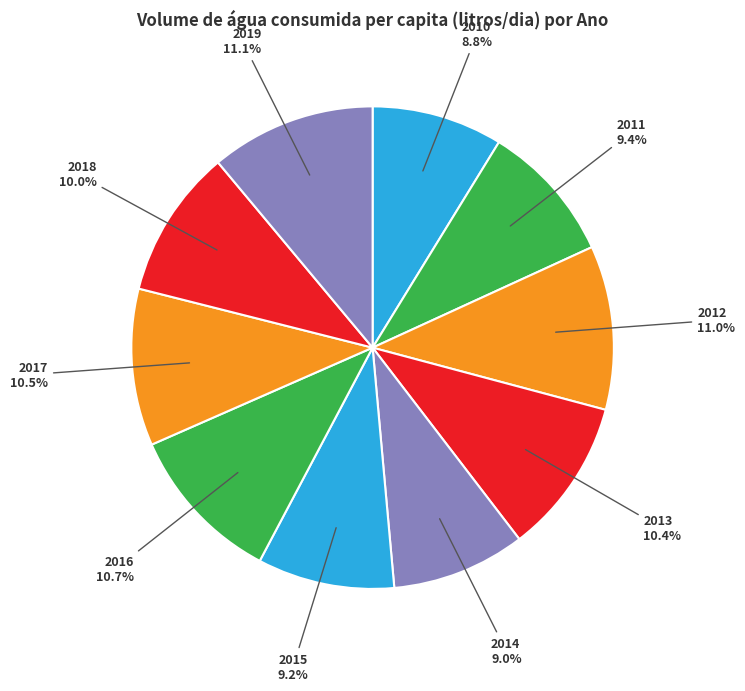

Is the sum of 2012 and 2010 greater than half?

No